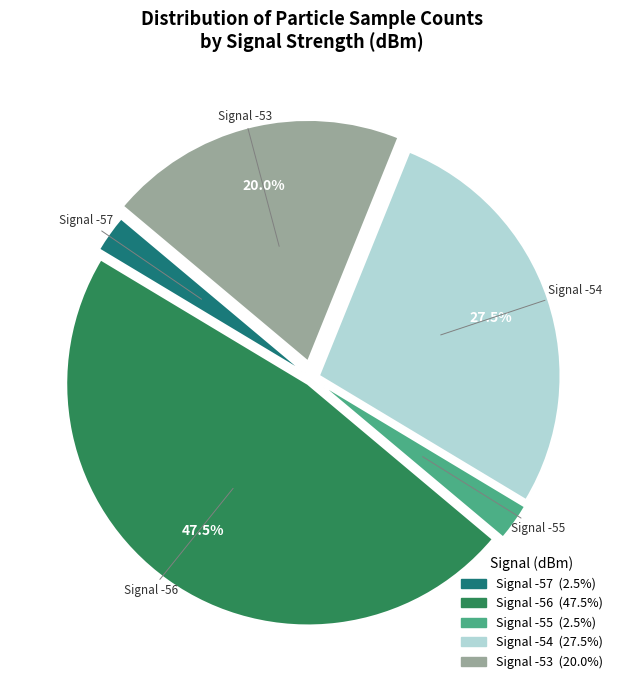

Is there a majority slice in this chart?

No